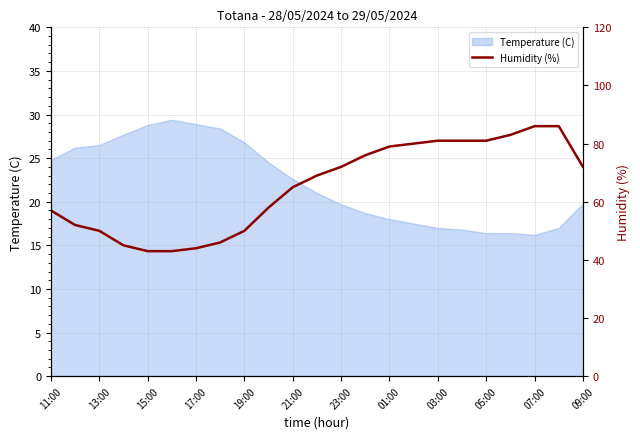

What is the lowest value of the Temperature (C) series?

16.2